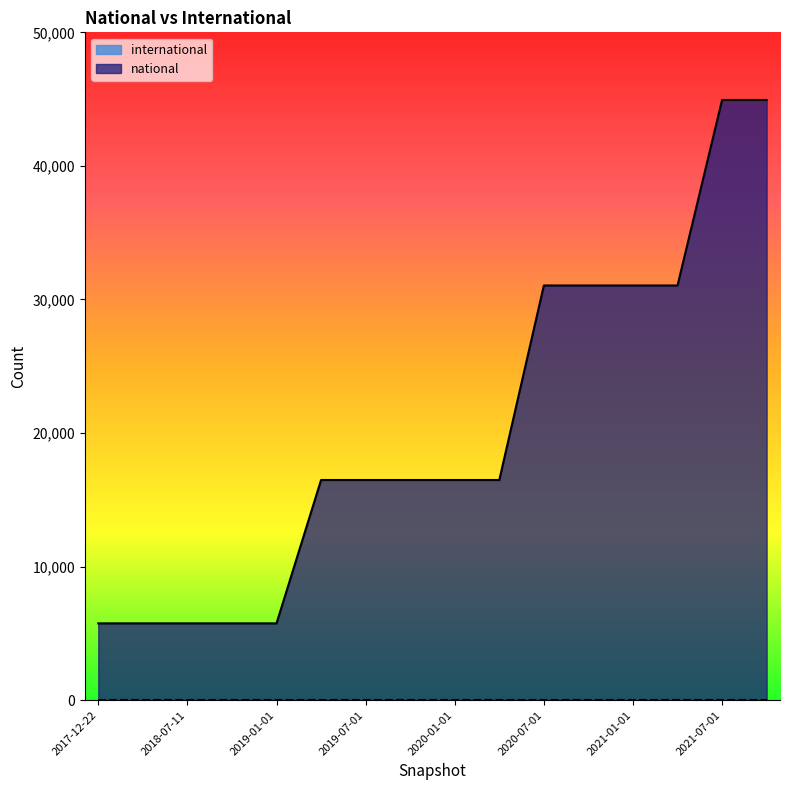

Count the values in the range 5750 to 31047.

14